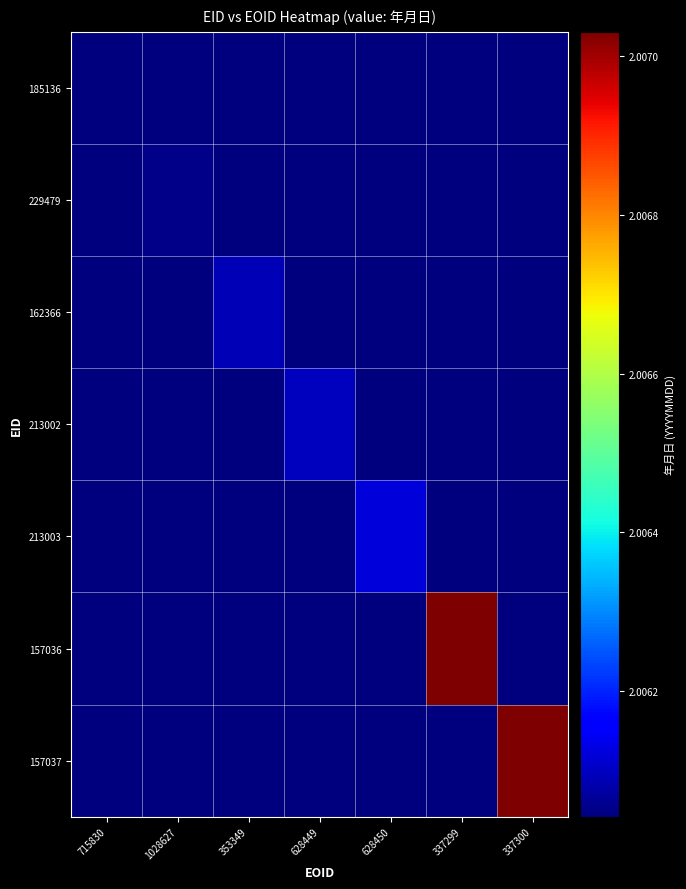

Count the number of data series in this chart.

7